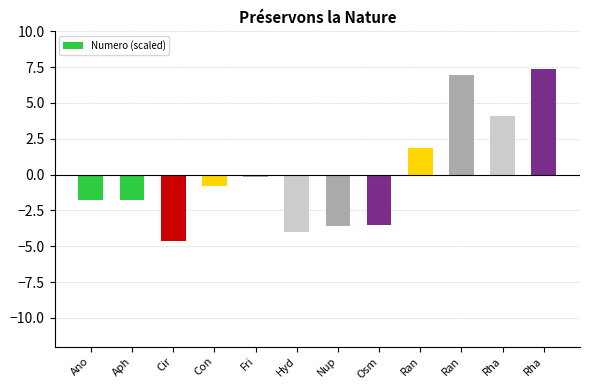

Count the number of categories in the chart.

12